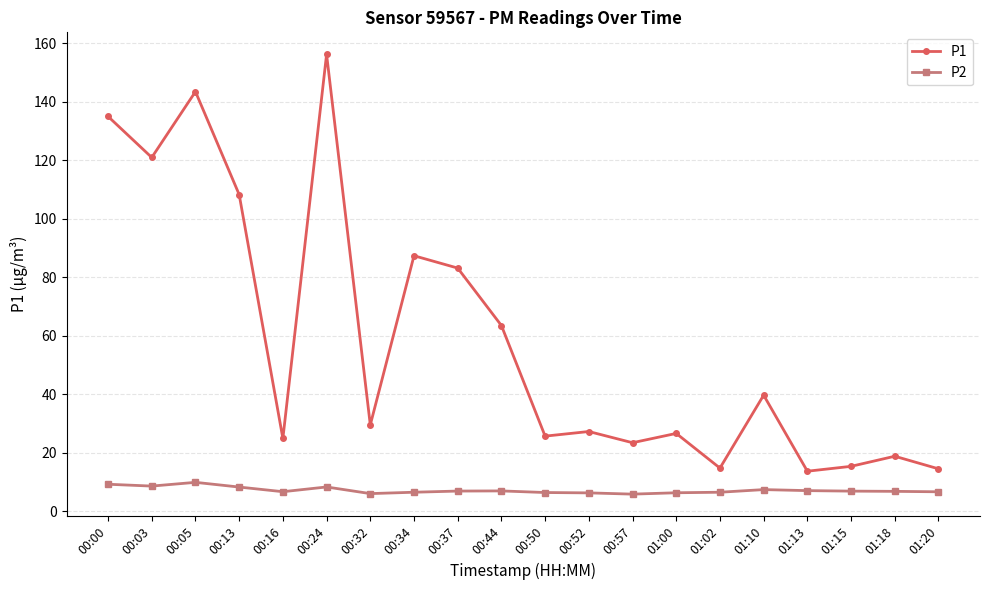

Is this an area chart (filled region under the line)?

No